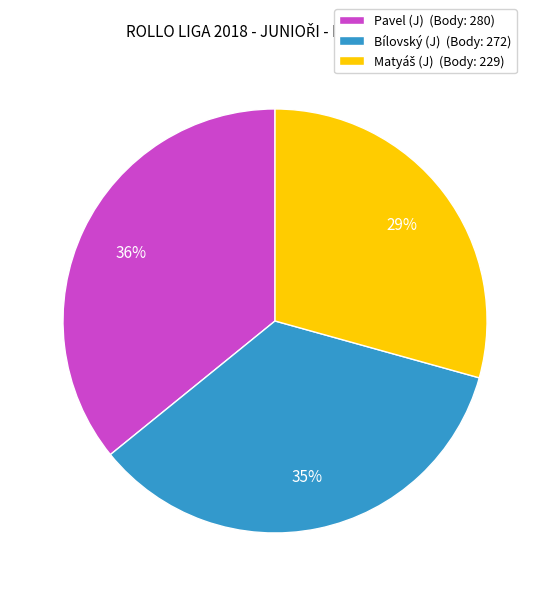

Is there a majority slice in this chart?

No